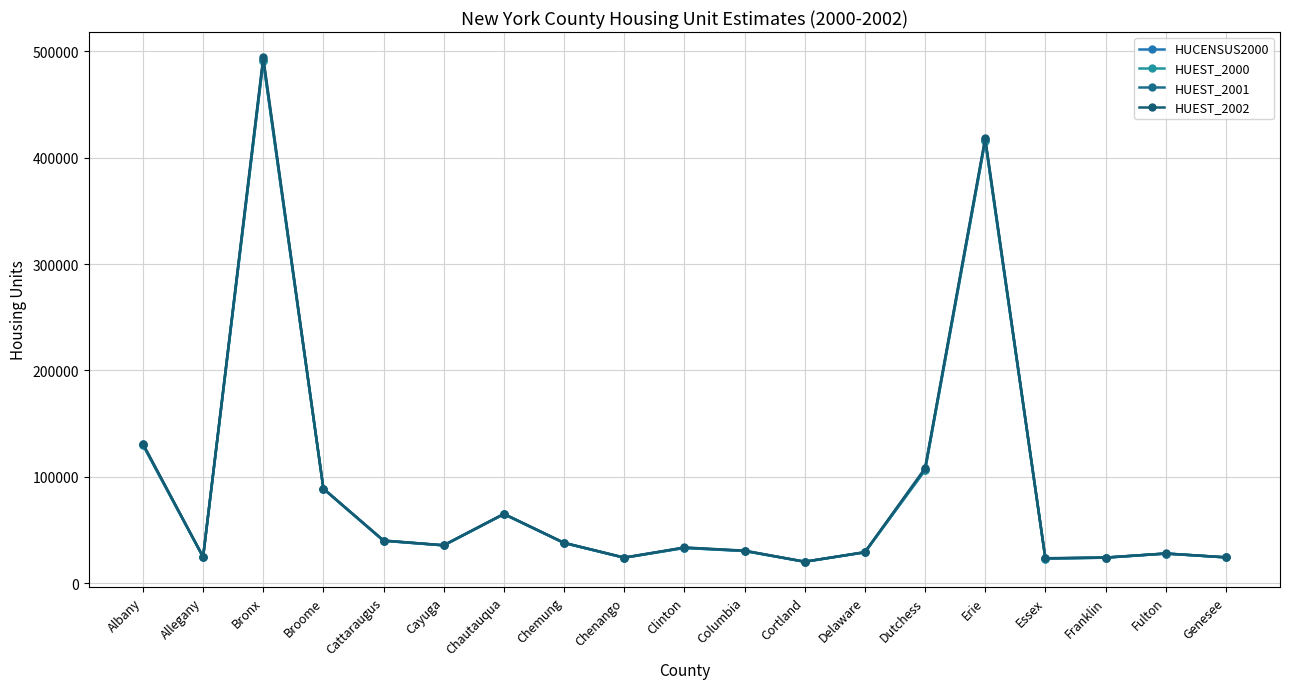

Reading left to right, extract all data points from this chart.

HUCENSUS2000: 129972	24505	490659	88817	39839	35477	64900	37745	23890	33091	30207	20116	28952	106103	415868	23115	23936	27787	24190
HUEST_2000: 130083	24525	491048	88813	39868	35500	64925	37769	23907	33145	30243	20123	28980	106307	416161	23142	23951	27804	24205
HUEST_2001: 130527	24600	492505	88792	39979	35590	65024	37864	23972	33354	30385	20150	29088	107117	417331	23250	24014	27869	24262
HUEST_2002: 131175	24707	494540	88796	40051	35680	65135	37950	24017	33569	30562	20155	29175	108095	418539	23452	24084	27902	24299